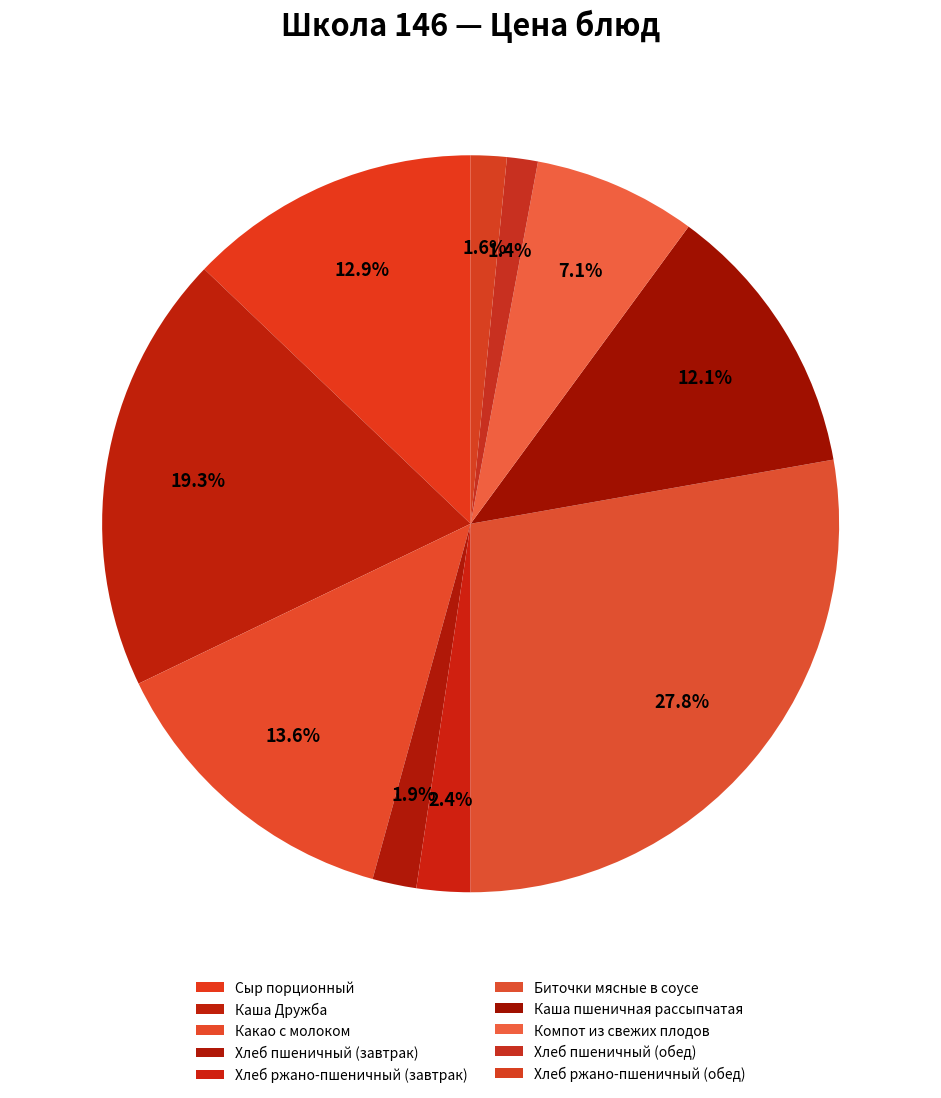

To the nearest percent, what is the average slice percentage?

10%